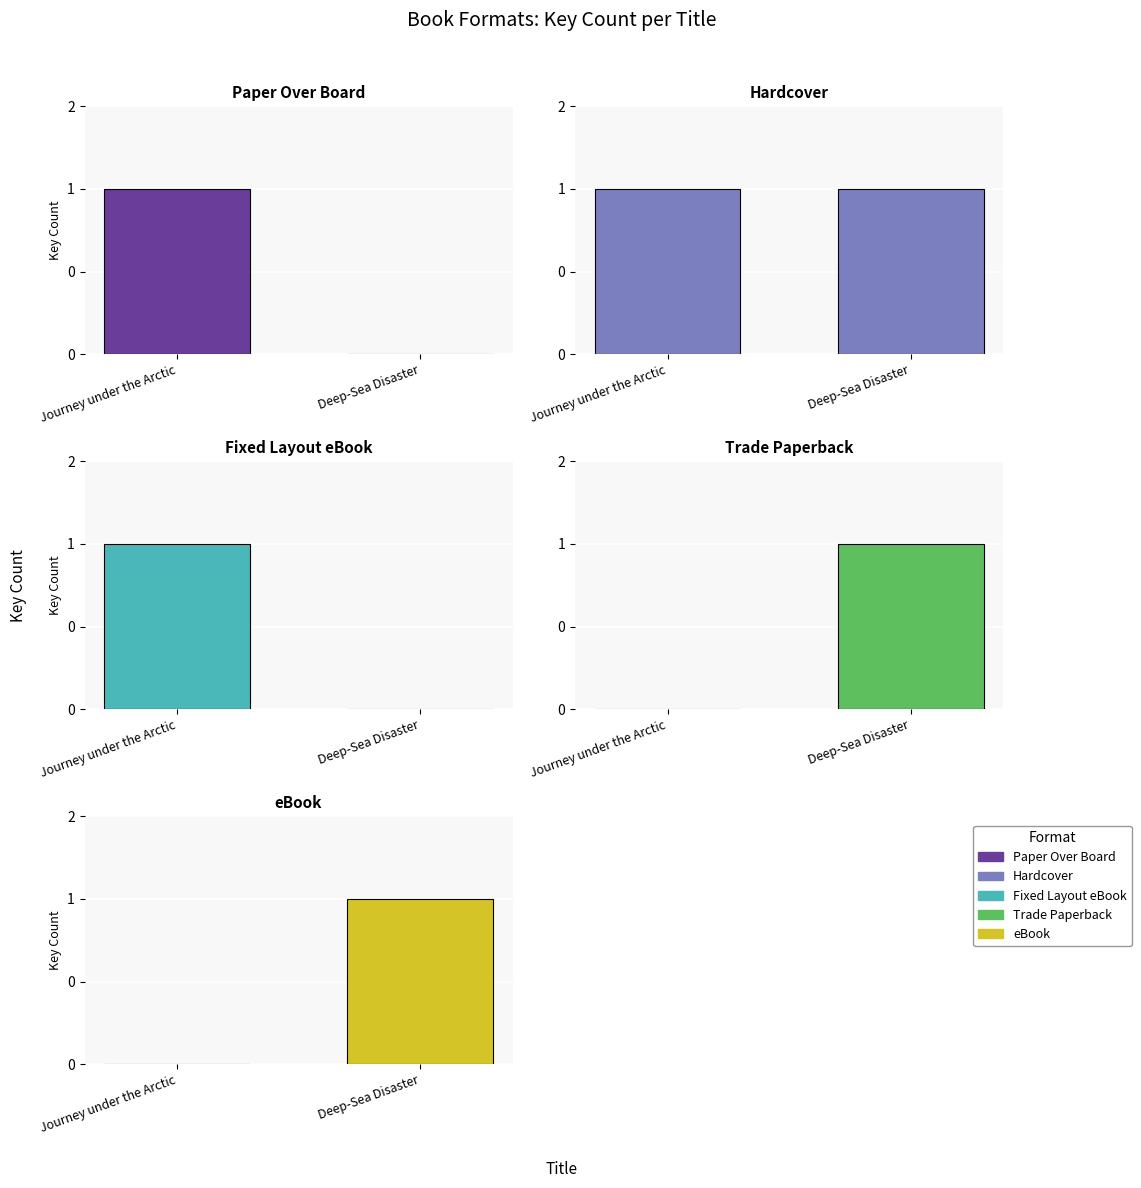

True or false: eBook has a value of 0 at Deep-Sea Disaster.

False